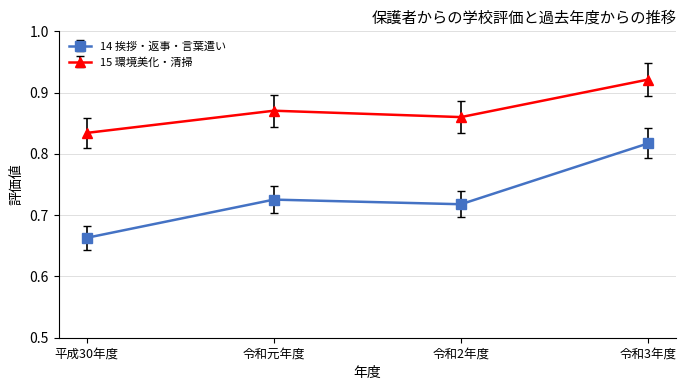

Rank the series at 令和2年度 from lowest to highest value.

14 挨拶・返事・言葉遣い, 15 環境美化・清掃